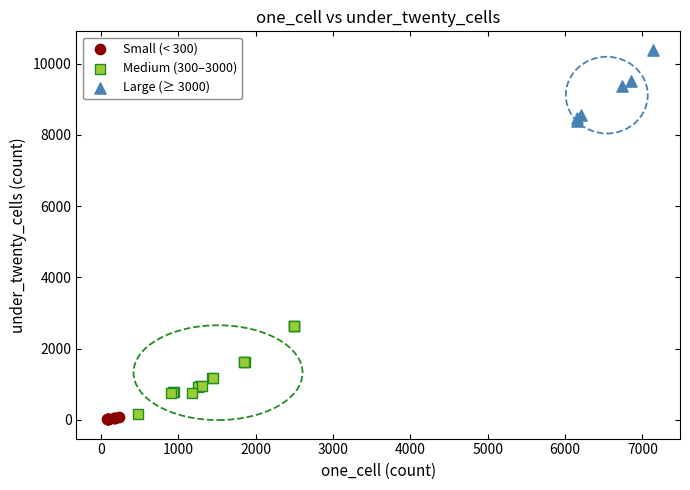

Which series reaches the maximum Y coordinate?

Large (≥ 3000)